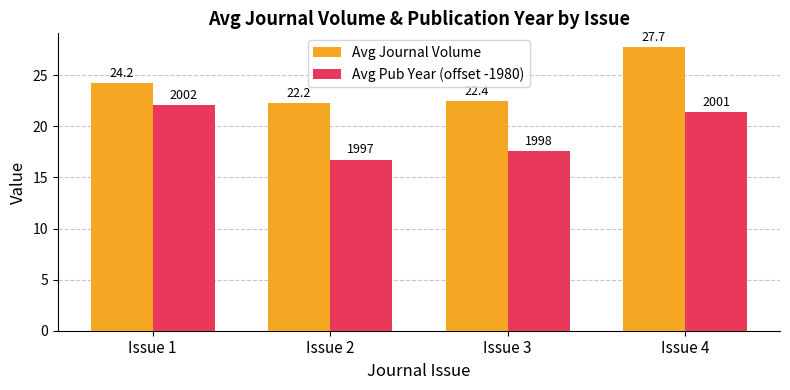

What is the difference between the maximum and minimum values in the Avg Pub Year (offset -1980) series?

5.3